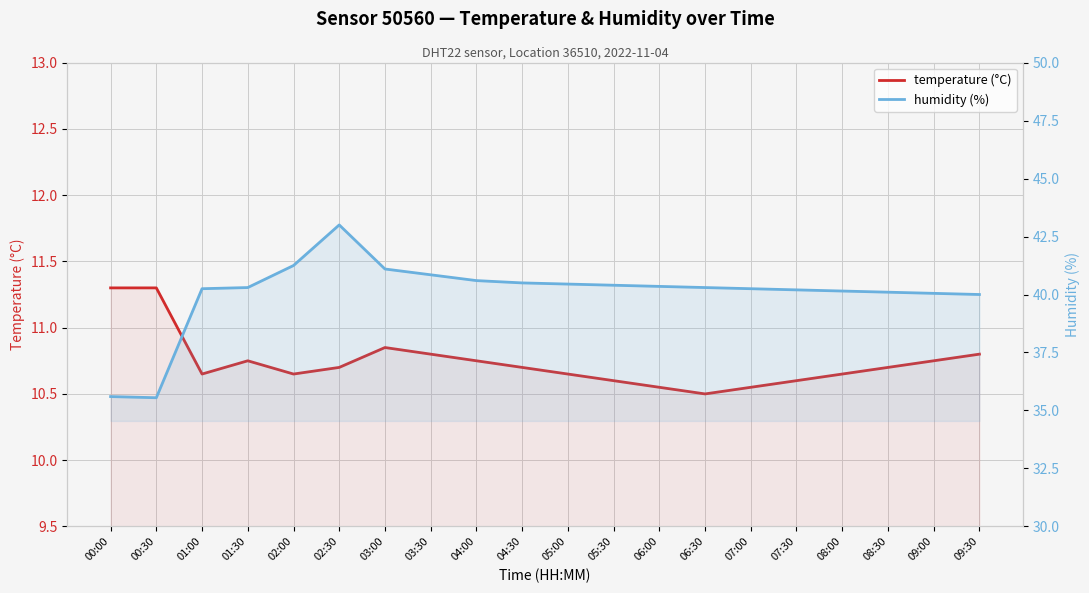

How many lines are shown in the chart?

2